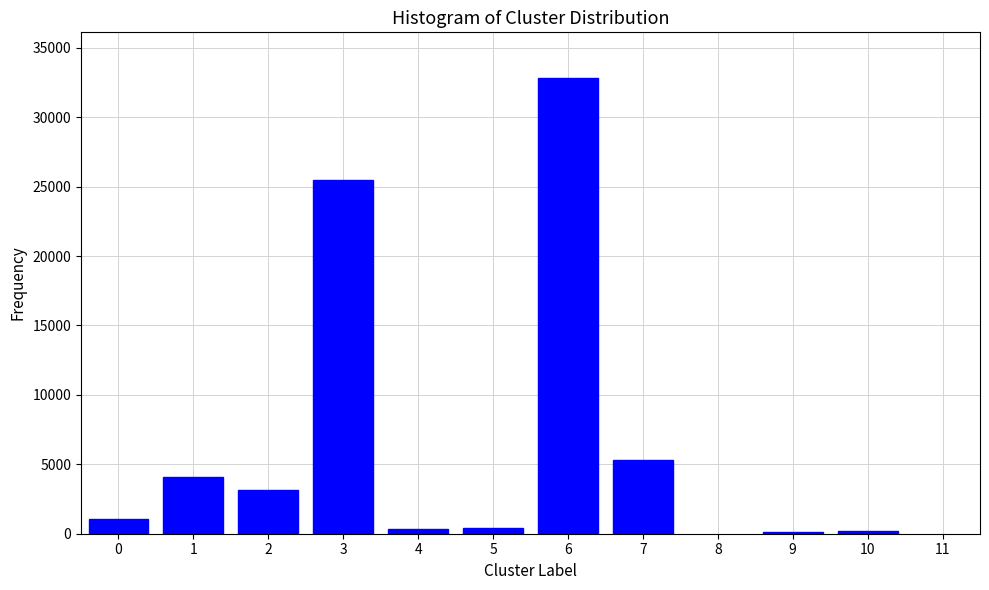

The value at 3 is 25477. True or false?

True